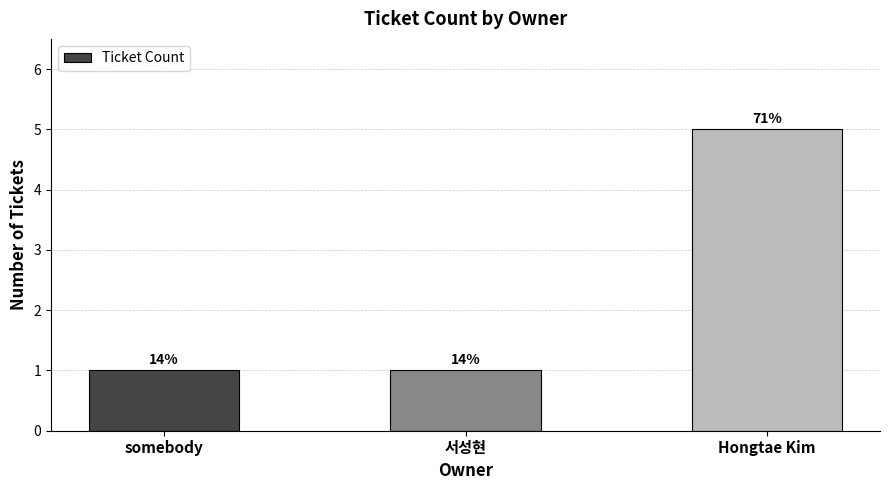

Does the chart contain any negative values?

No